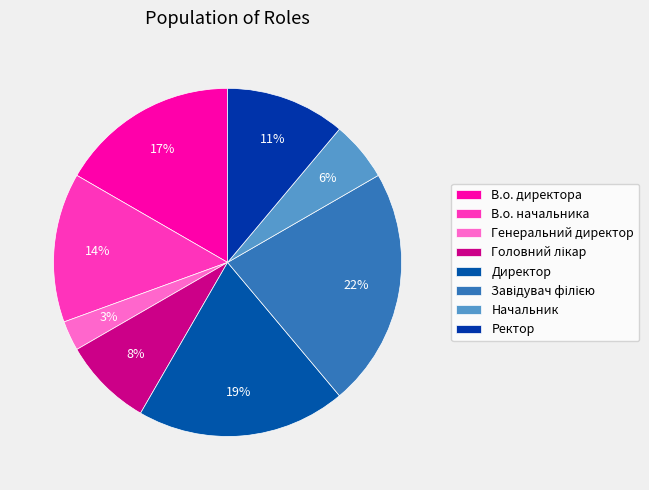

To the nearest percent, what portion does Генеральний директор represent?

3%